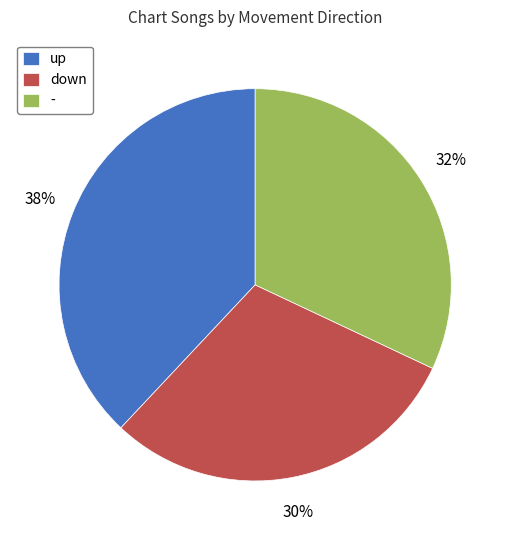

To the nearest percent, what is the difference between the - and up slice percentages?

6%